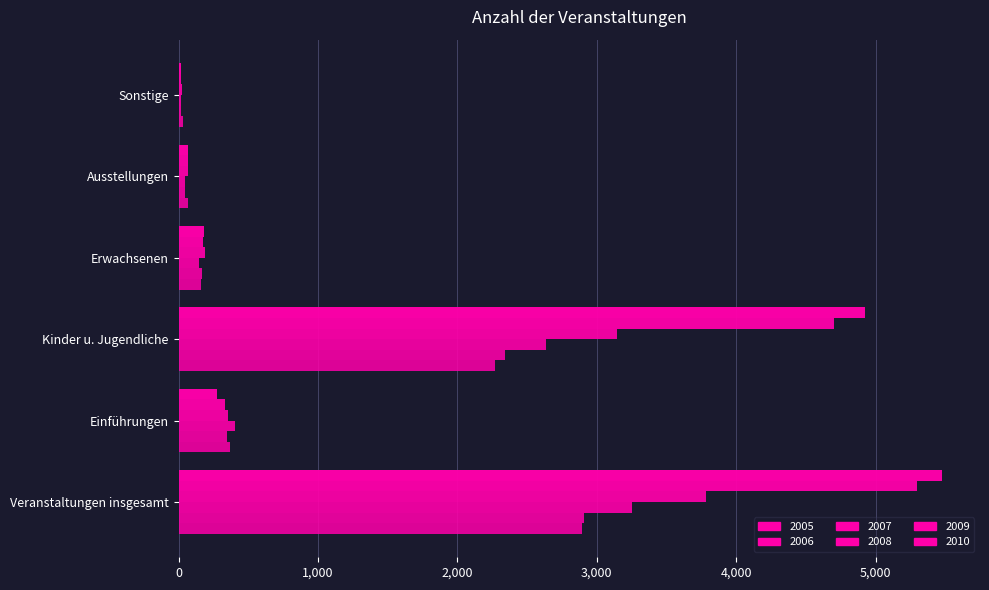

Which has a higher value, Erwachsenen or Ausstellungen?

Erwachsenen